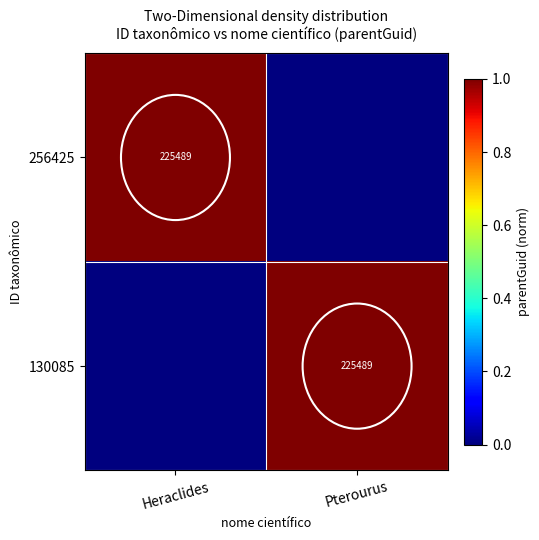

Is it true that 256425 equals 68507 at Heraclides?

False